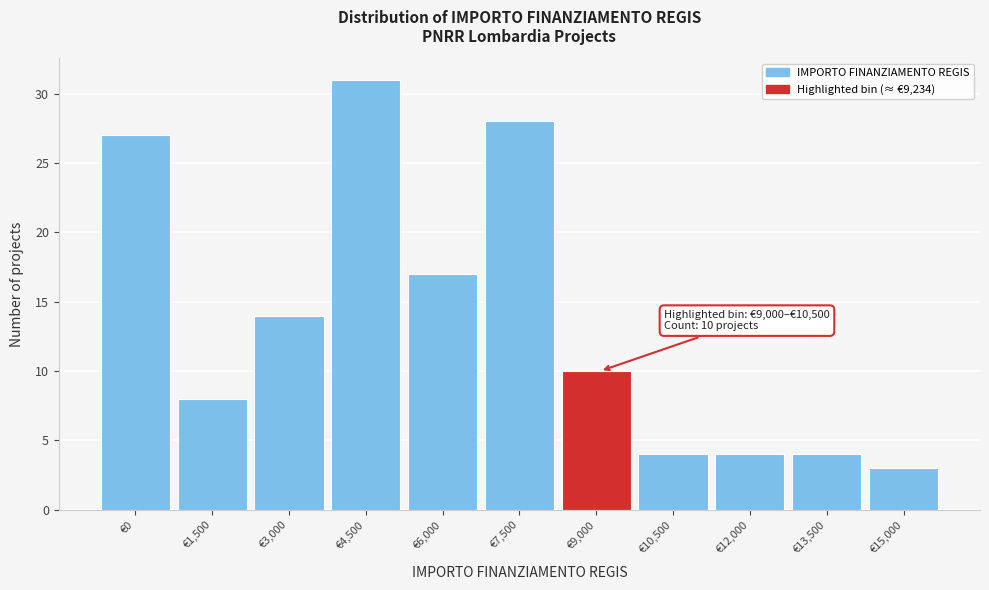

Reading right to left, transcribe all the data shown in this chart.

3	4	4	4	10	28	17	31	14	8	27